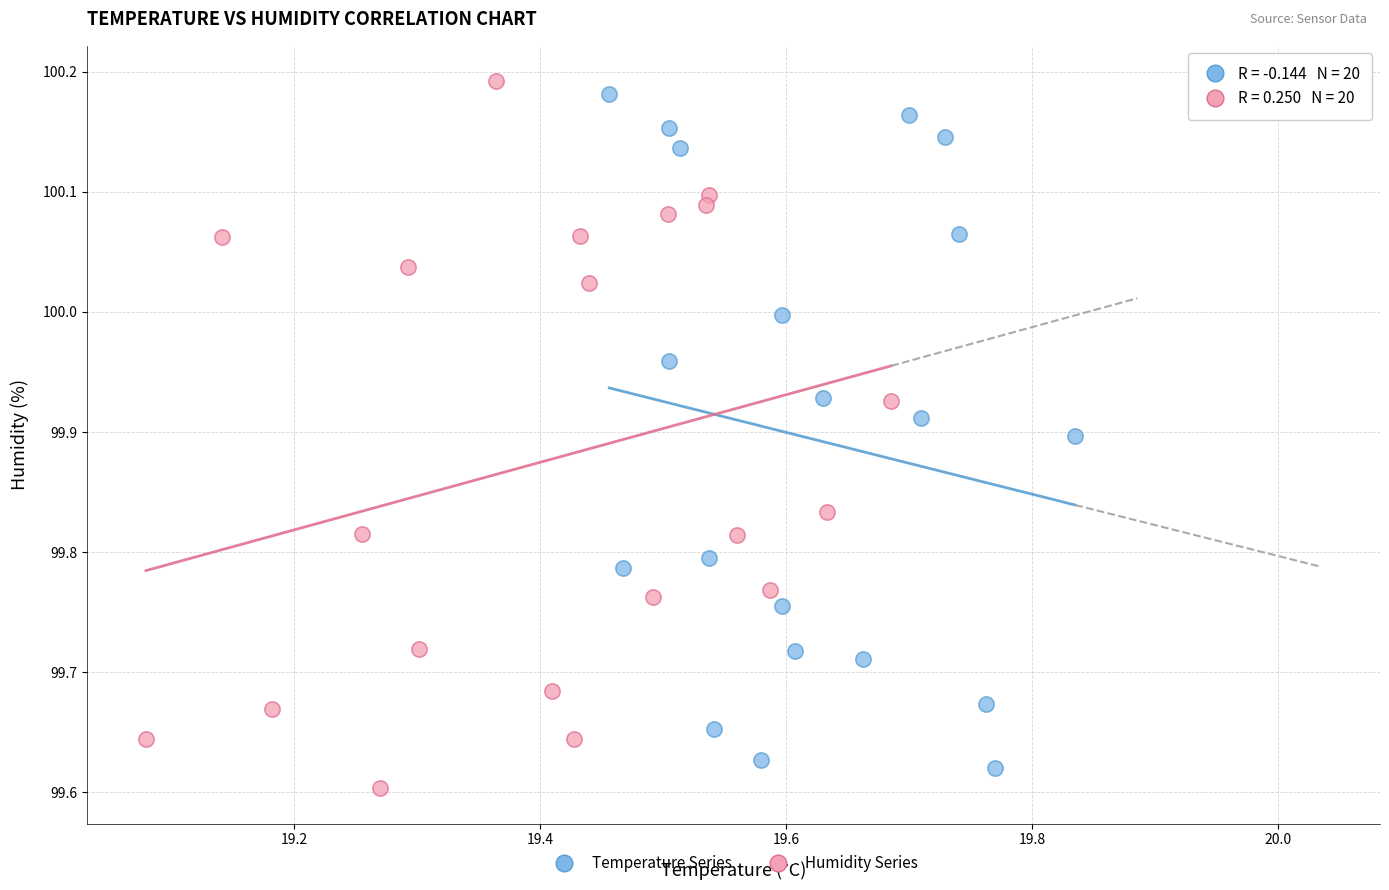

What are all the series names shown in the legend?

Temperature Series, Humidity Series